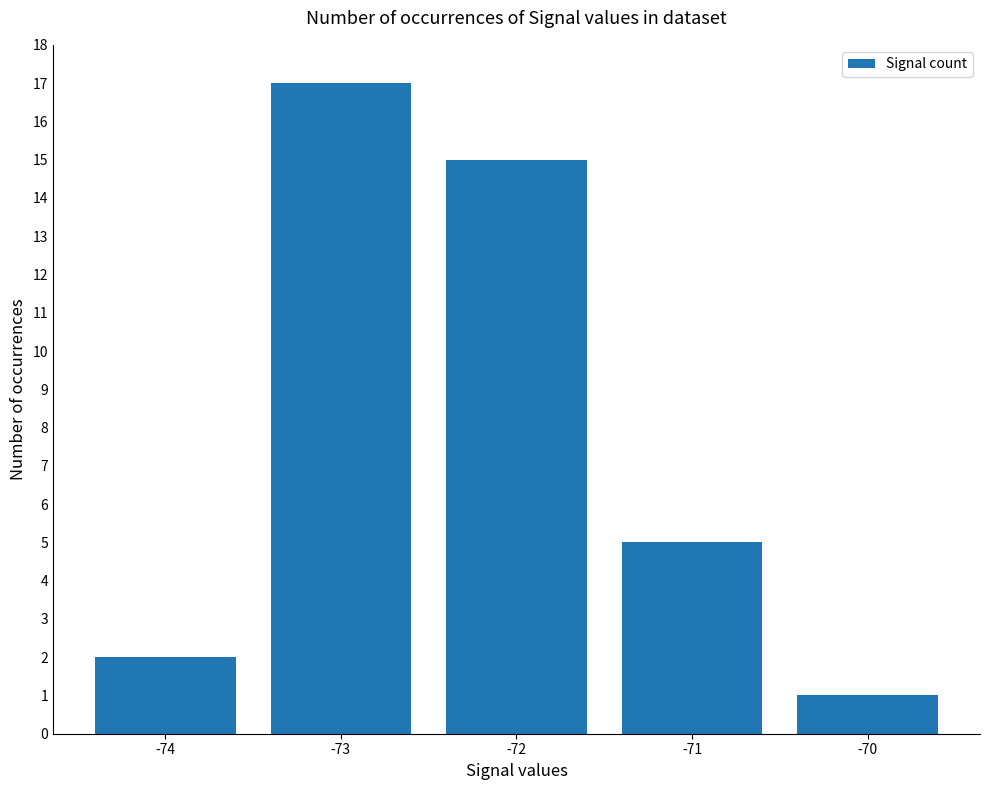

At which label does the data first exceed 5?

-73